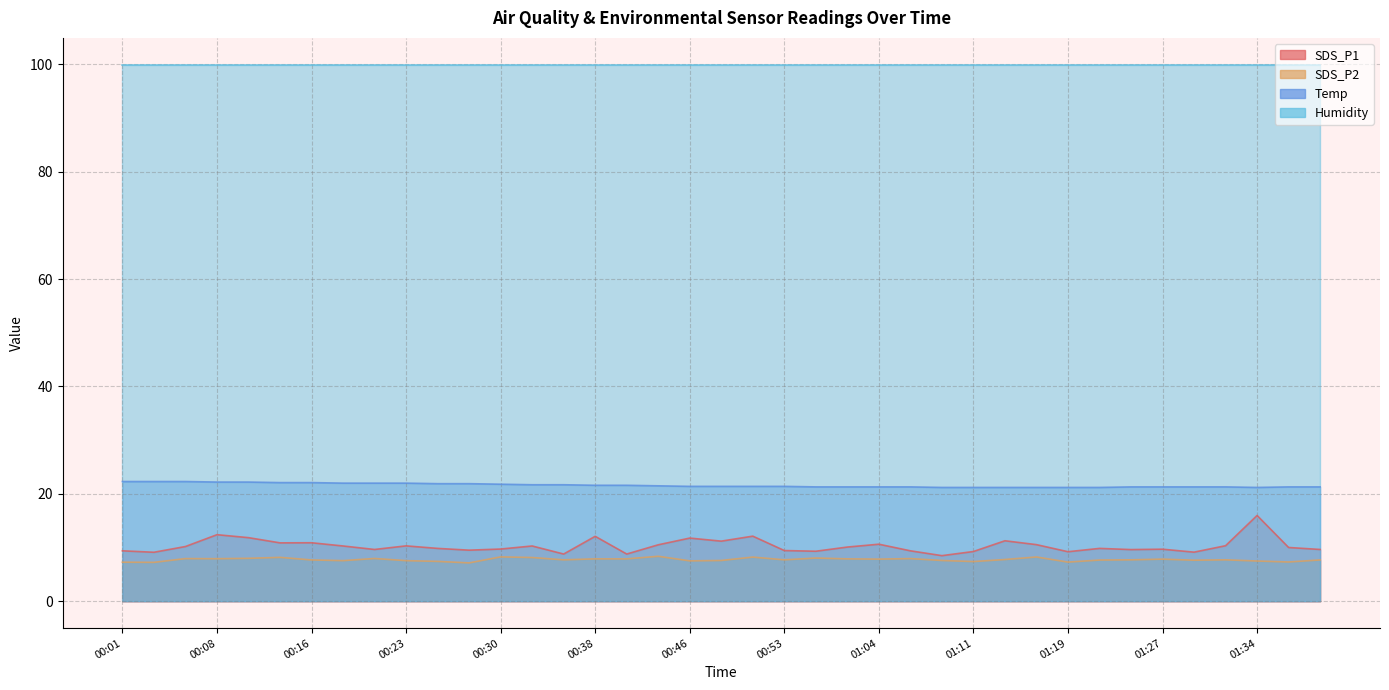

Which category has the lowest value in the SDS_P2 series?

00:28